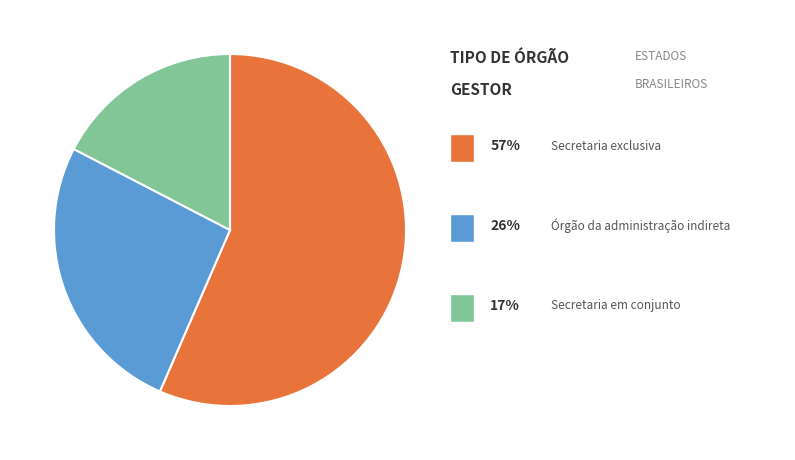

Is there any slice that represents more than half of the pie?

Yes